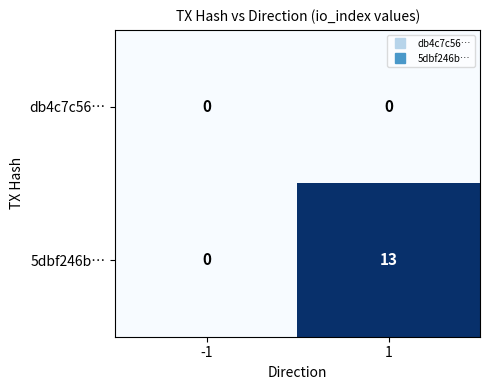

Is it true that db4c7c56… equals 0 at -1?

True